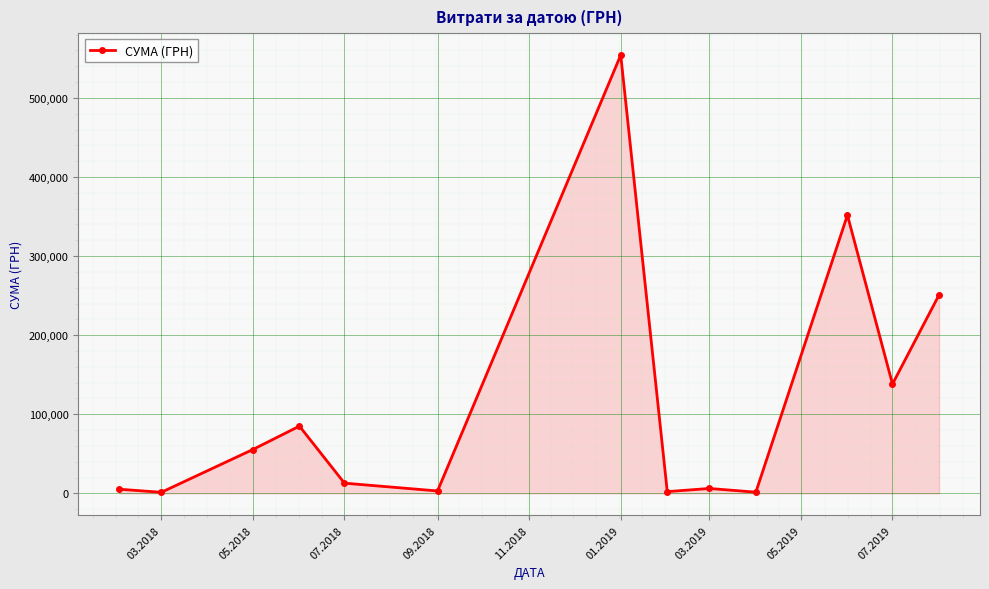

True or false: the data has more than 0 interior local peaks.

True